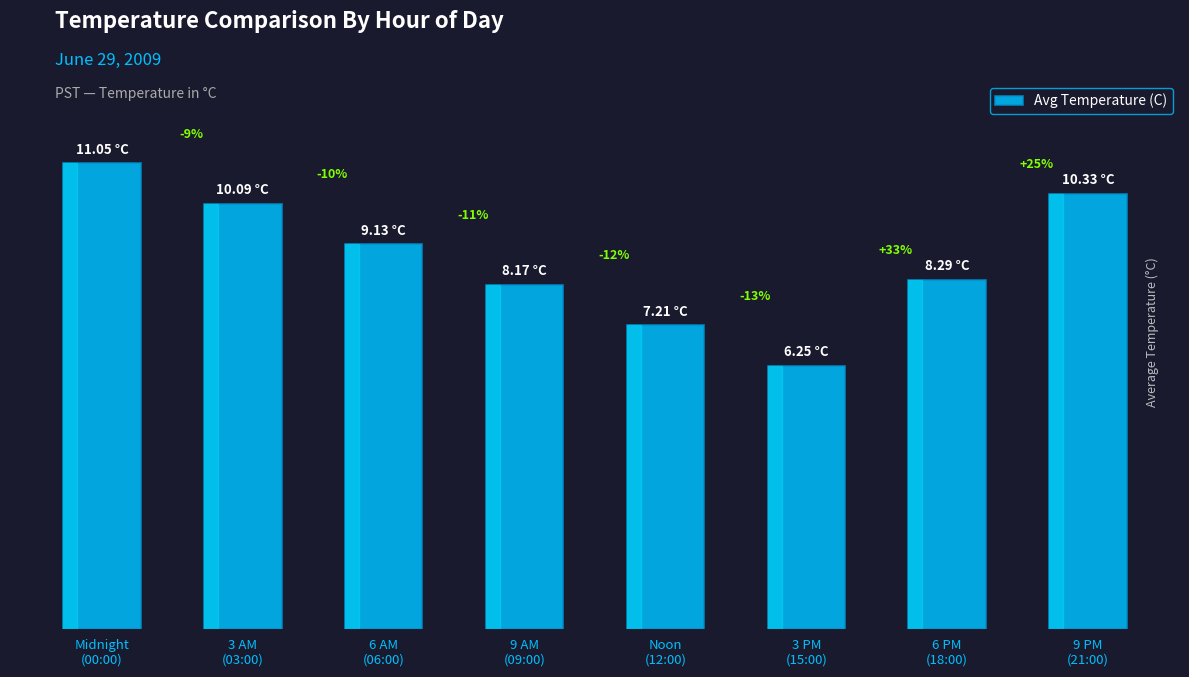

Rank the categories by value from highest to lowest.

Midnight
(00:00), 9 PM
(21:00), 3 AM
(03:00), 6 AM
(06:00), 6 PM
(18:00), 9 AM
(09:00), Noon
(12:00), 3 PM
(15:00)